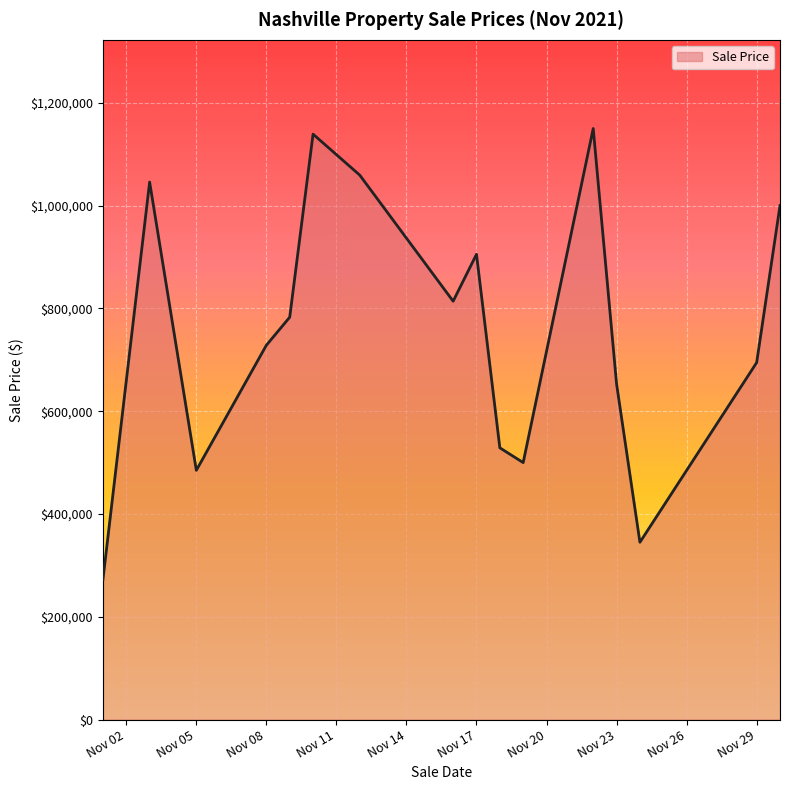

What is the smallest value displayed?

272333.3